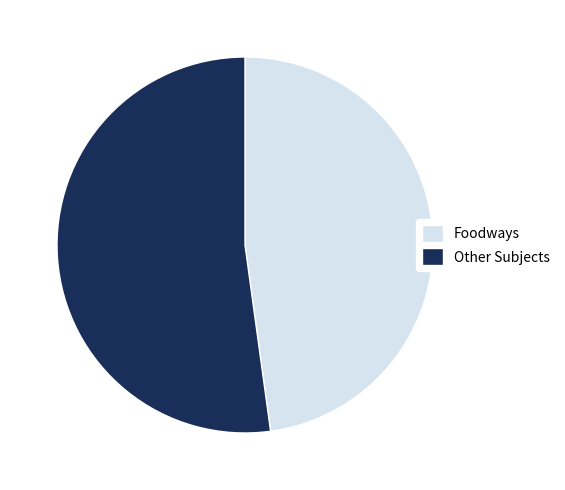

How many slices are in this pie chart?

2